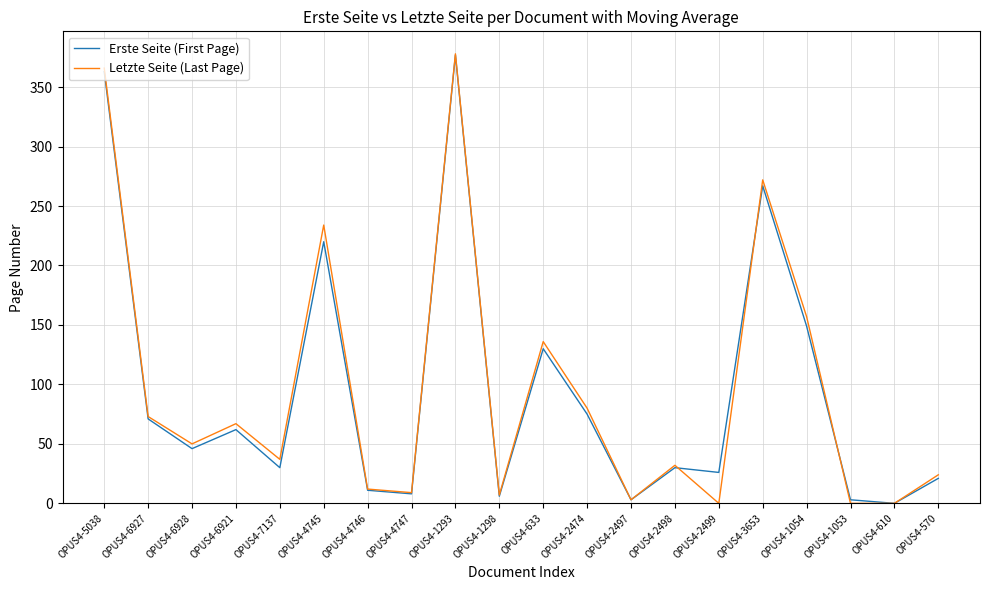

Which label corresponds to the largest value in the chart?

OPUS4-1293